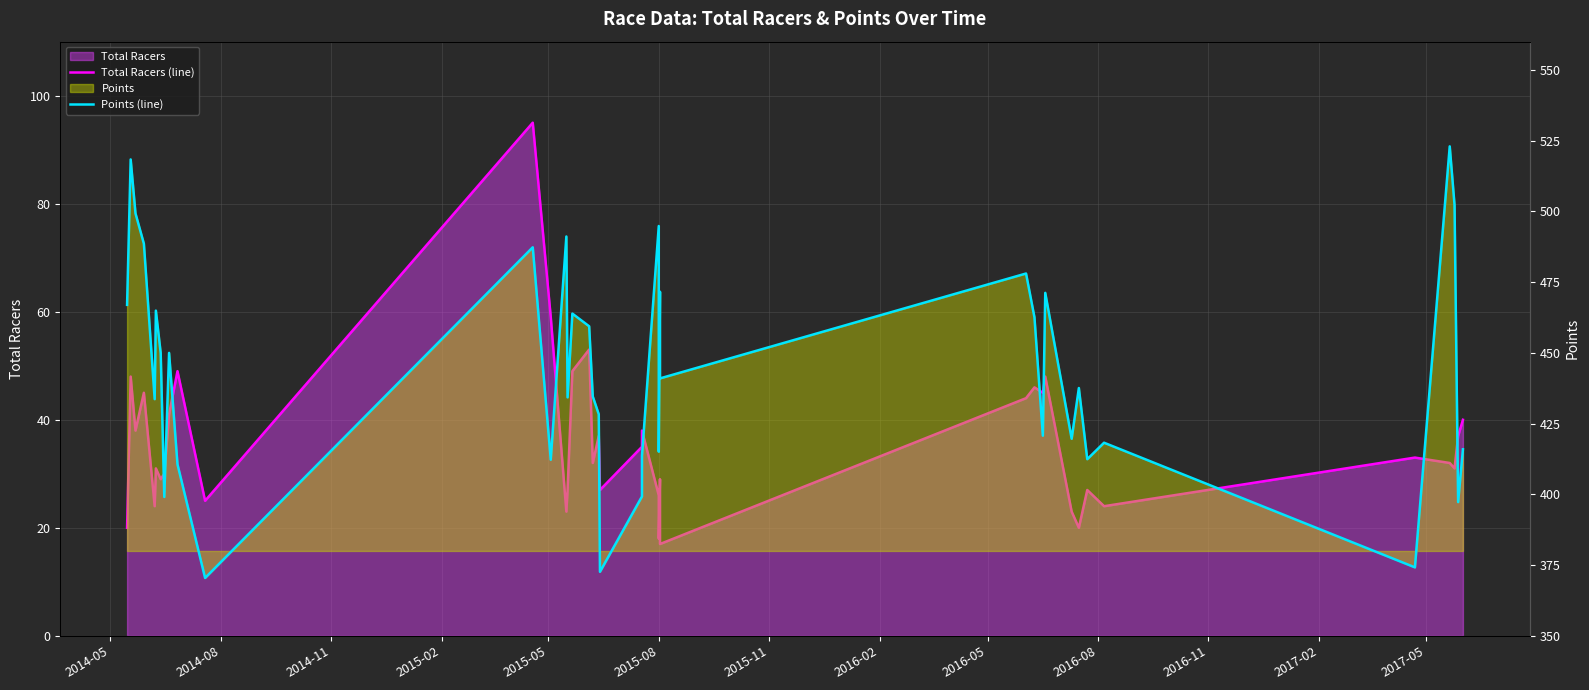

How many values in the Total Racers (line) series exceed 32?

19